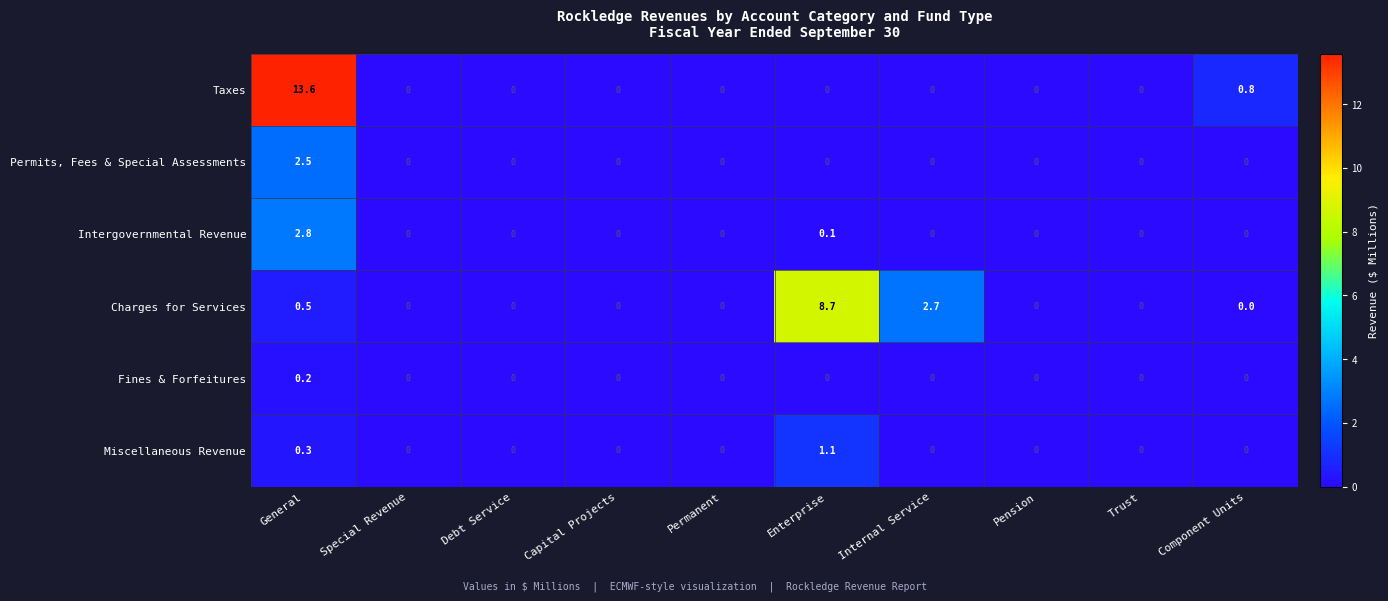

Which series has the largest range (max minus min)?

Taxes